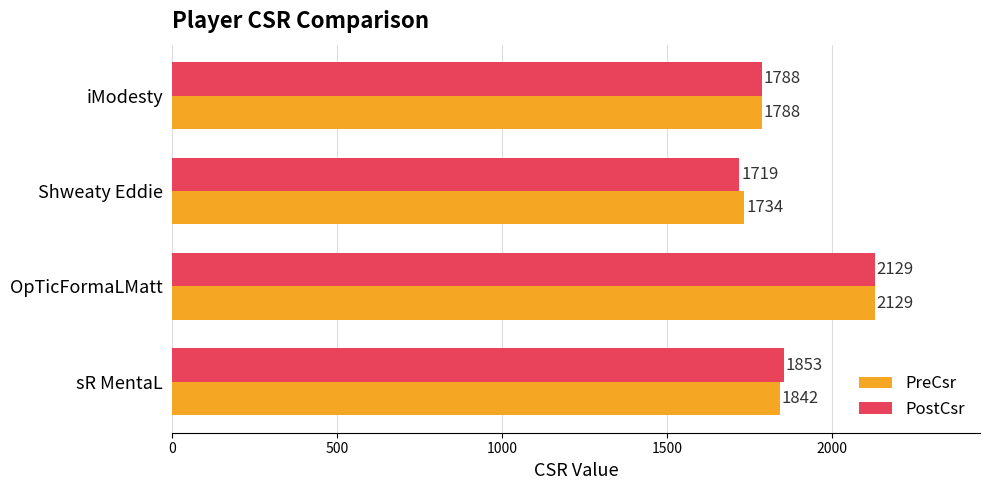

How many data points does each series have?

4